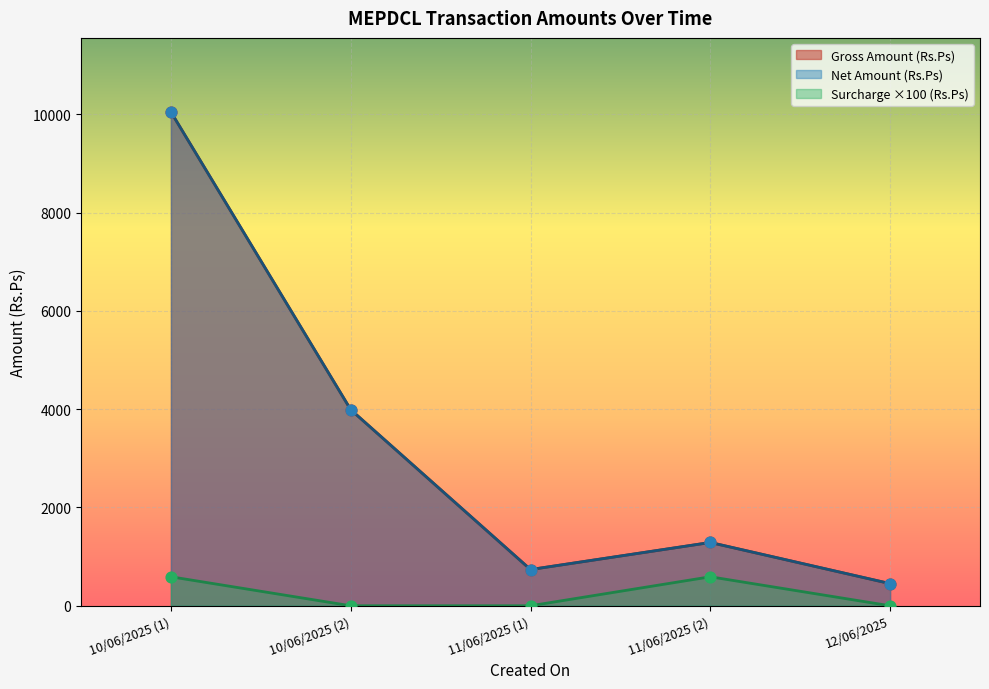

What is the total value across all series at 10/06/2025 (2)?

7980